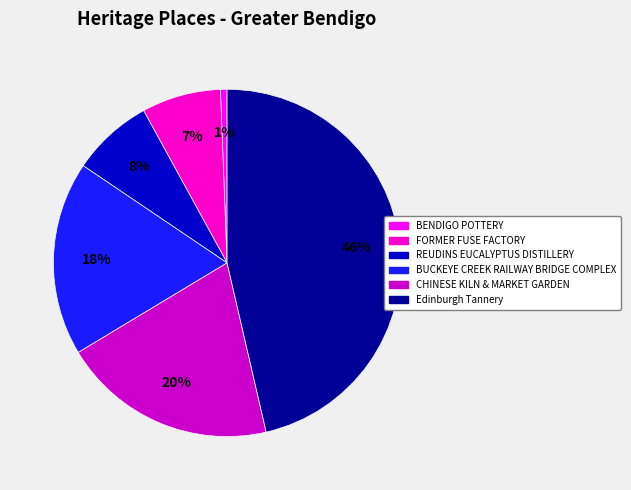

Does CHINESE KILN & MARKET GARDEN account for over 50% of the chart?

No